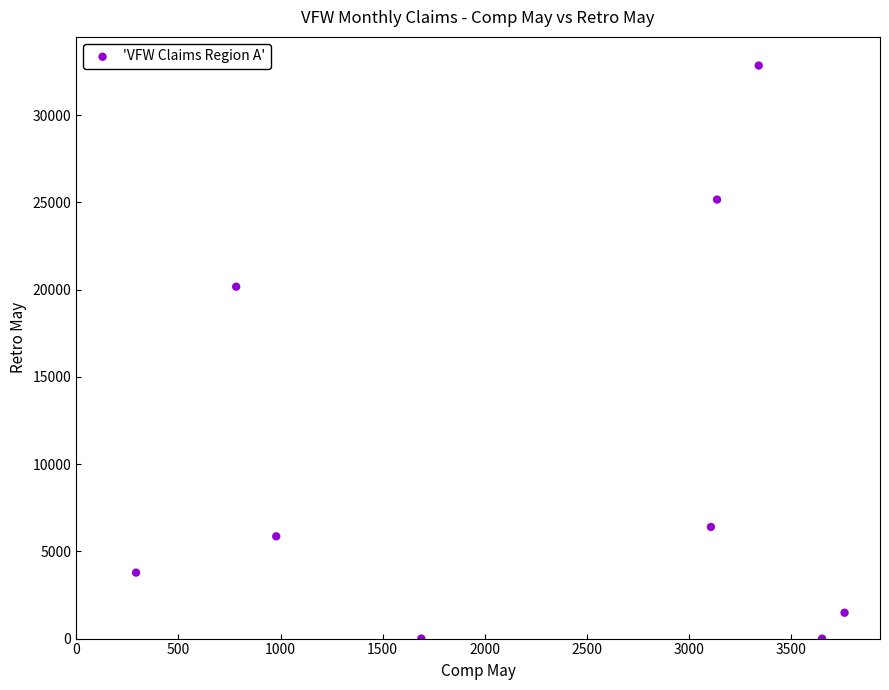

What Y value in the scatter plot is closest to 16425?

20172